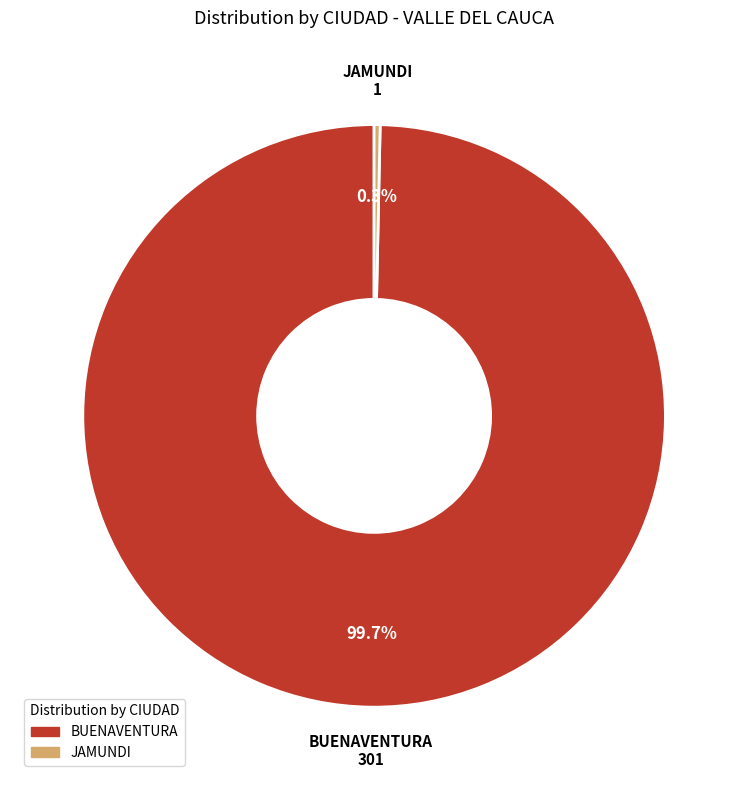

True or false: JAMUNDI accounts for 0% of the total.

True